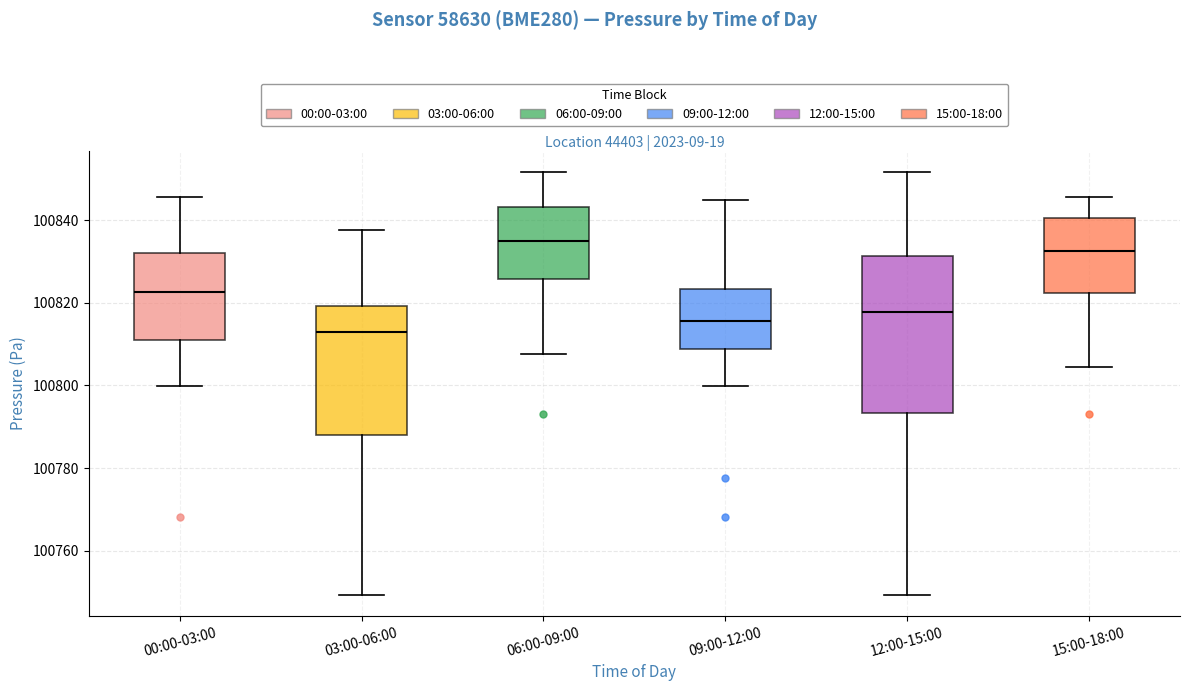

Where is the lower edge of the box for 12:00-15:00 on the y-axis? The values are not printed on the chart, so give them approximately, as read against the axis.

100794